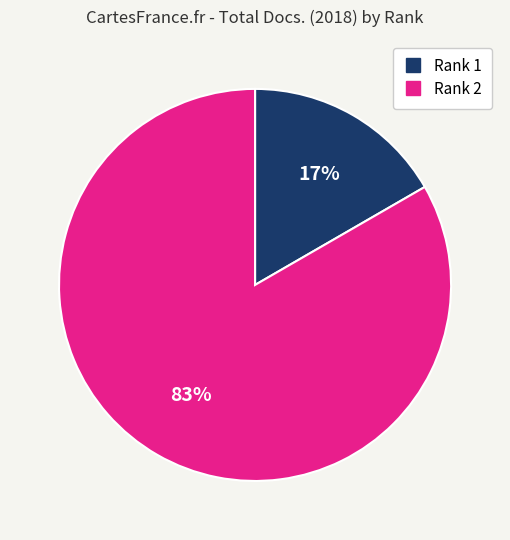

How many slices are in this pie chart?

2